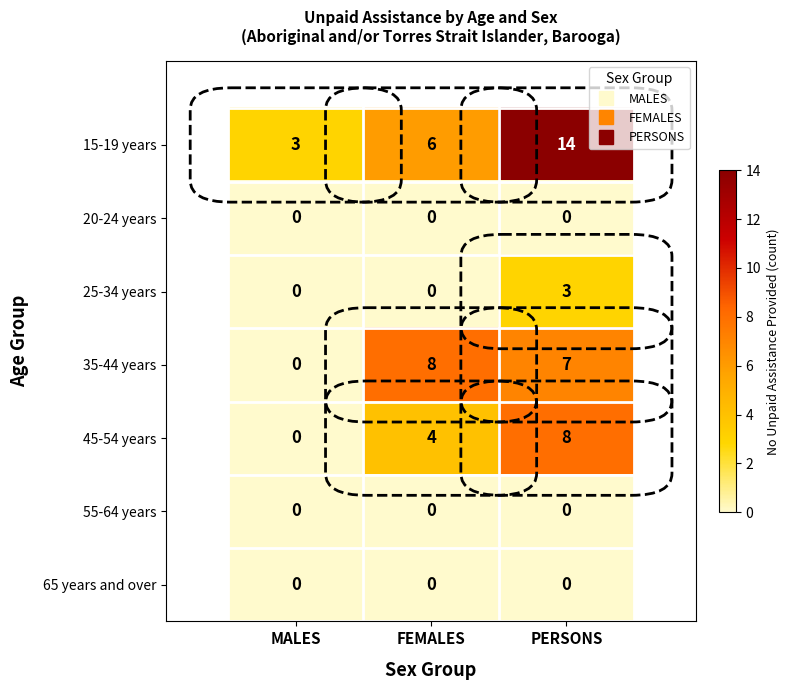

What is the maximum value for 25-34 years?

3